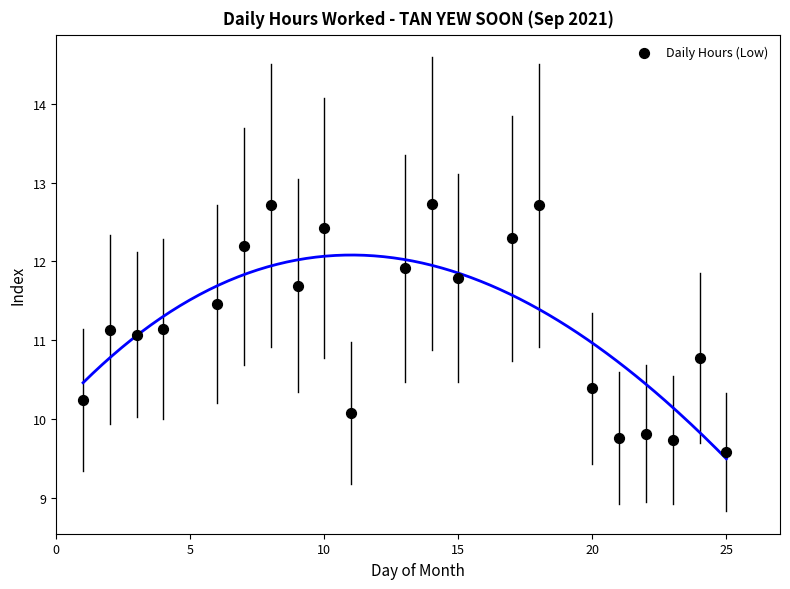

List the coordinates of all points as (Y, X) pairs, reading left to right.

(10.2, 1.0)  (11.1, 2.0)  (11.1, 3.0)  (11.1, 4.0)  (11.5, 6.0)  (12.2, 7.0)  (12.7, 8.0)  (11.7, 9.0)  (12.4, 10.0)  (10.1, 11.0)  (11.9, 13.0)  (12.7, 14.0)  (11.8, 15.0)  (12.3, 17.0)  (12.7, 18.0)  (10.4, 20.0)  (9.8, 21.0)  (9.8, 22.0)  (9.7, 23.0)  (10.8, 24.0)  (9.6, 25.0)